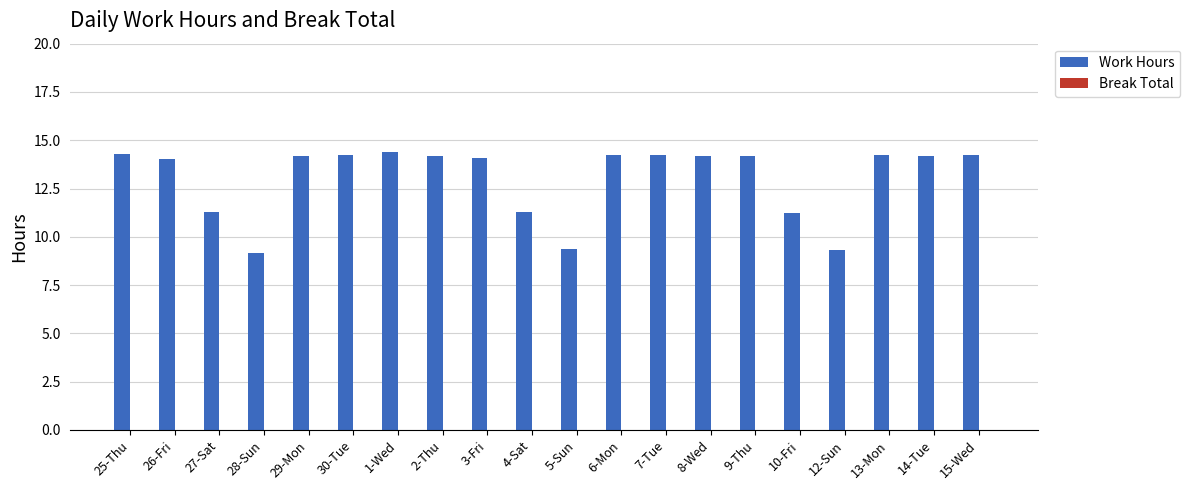

True or false: the data shows 17.8 at 27-Sat.

False